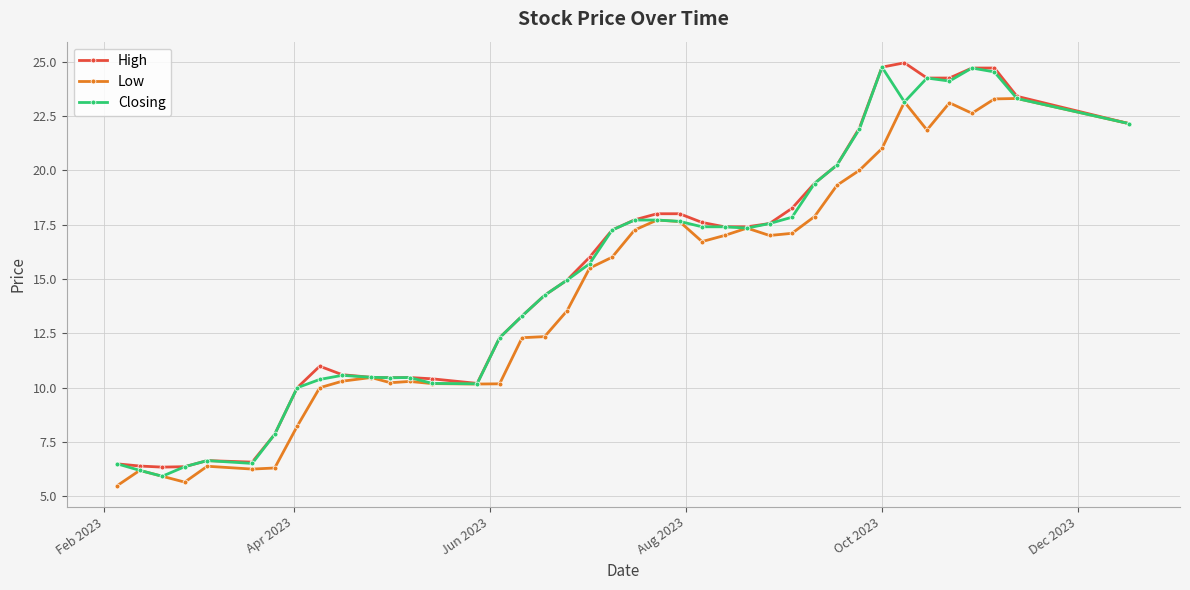

What is the minimum value for Closing?

5.9